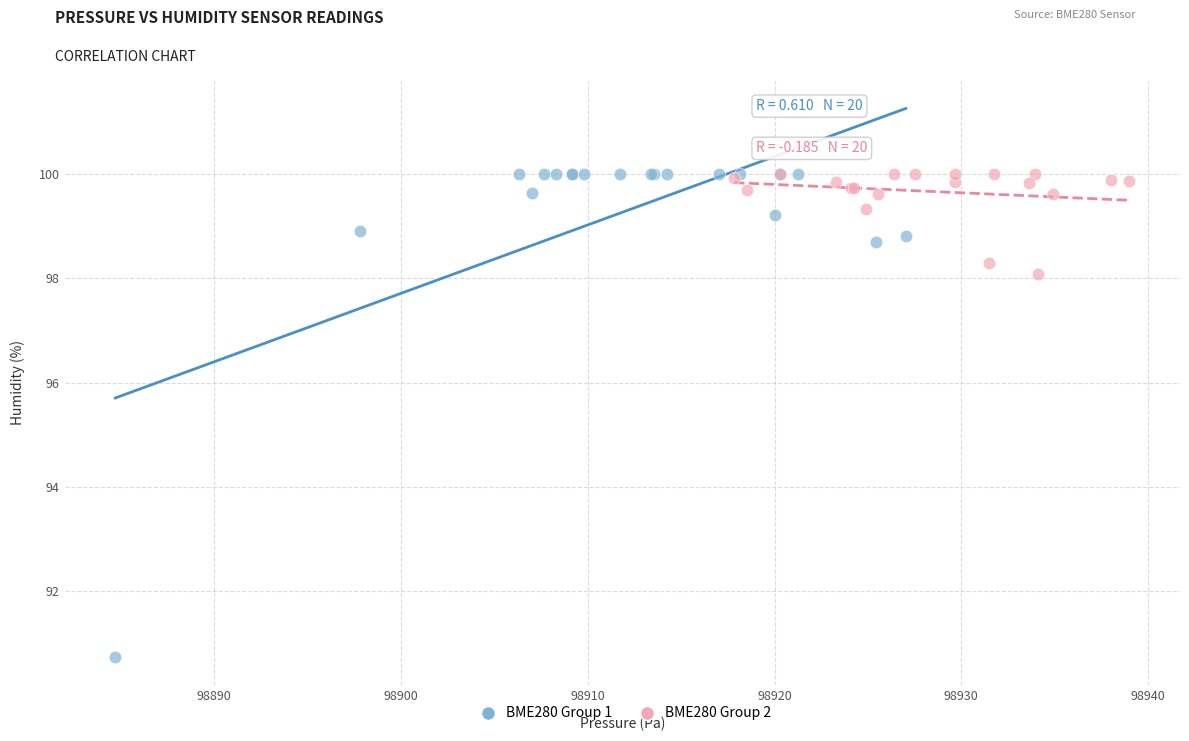

Which series contains the lowest Y value?

BME280 Group 1